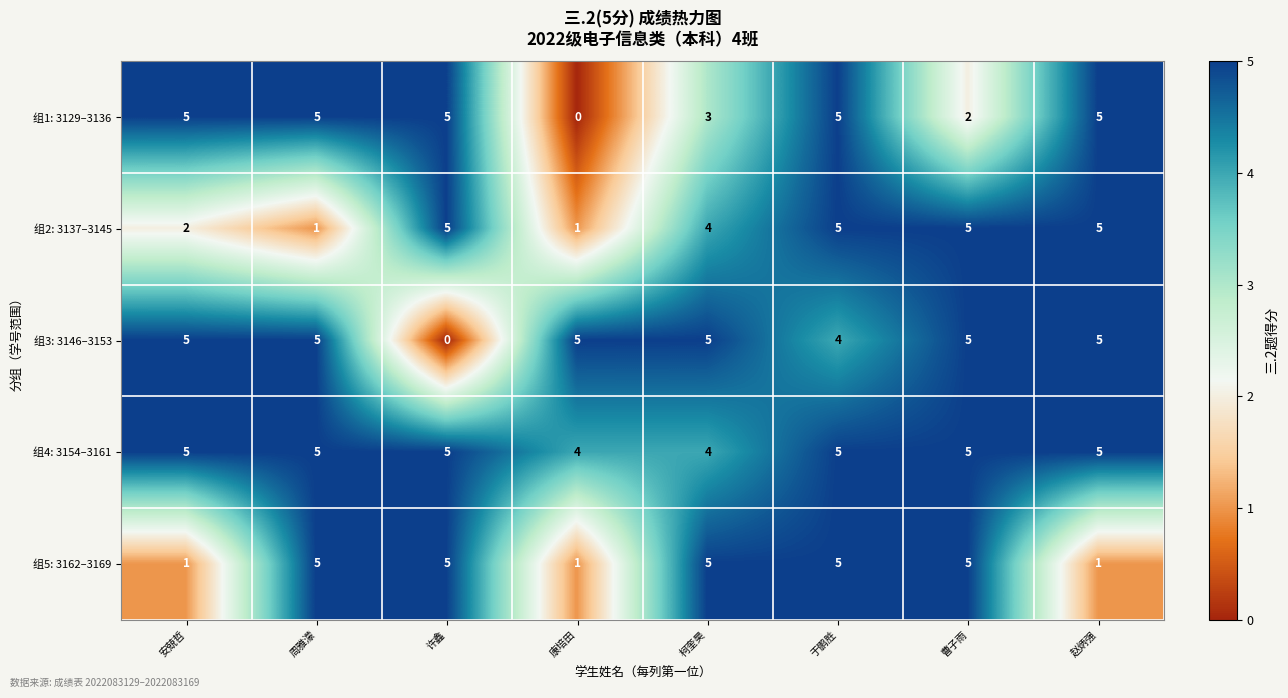

What is the maximum value shown in the chart?

5